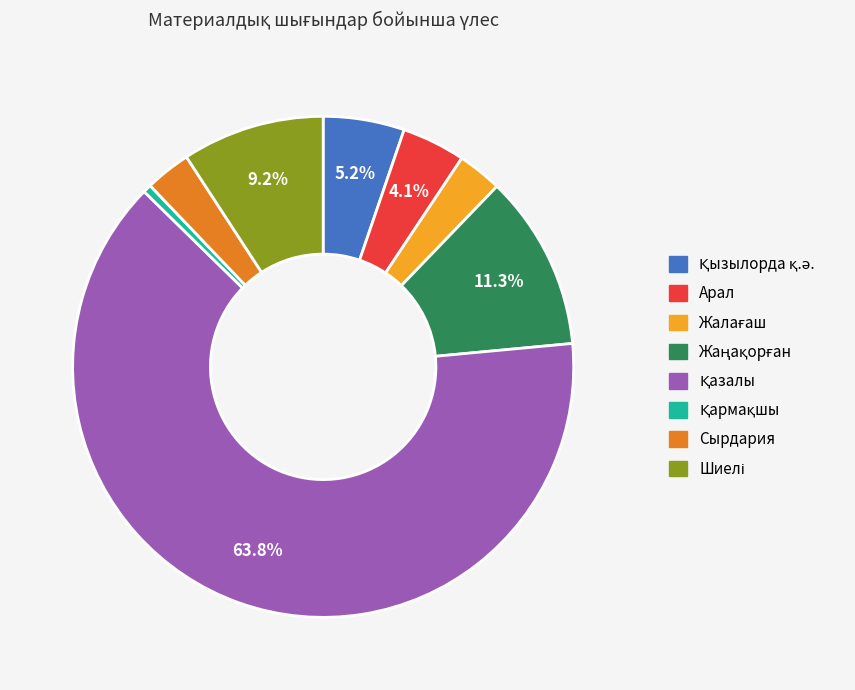

Which category has the biggest portion of the pie?

Қазалы